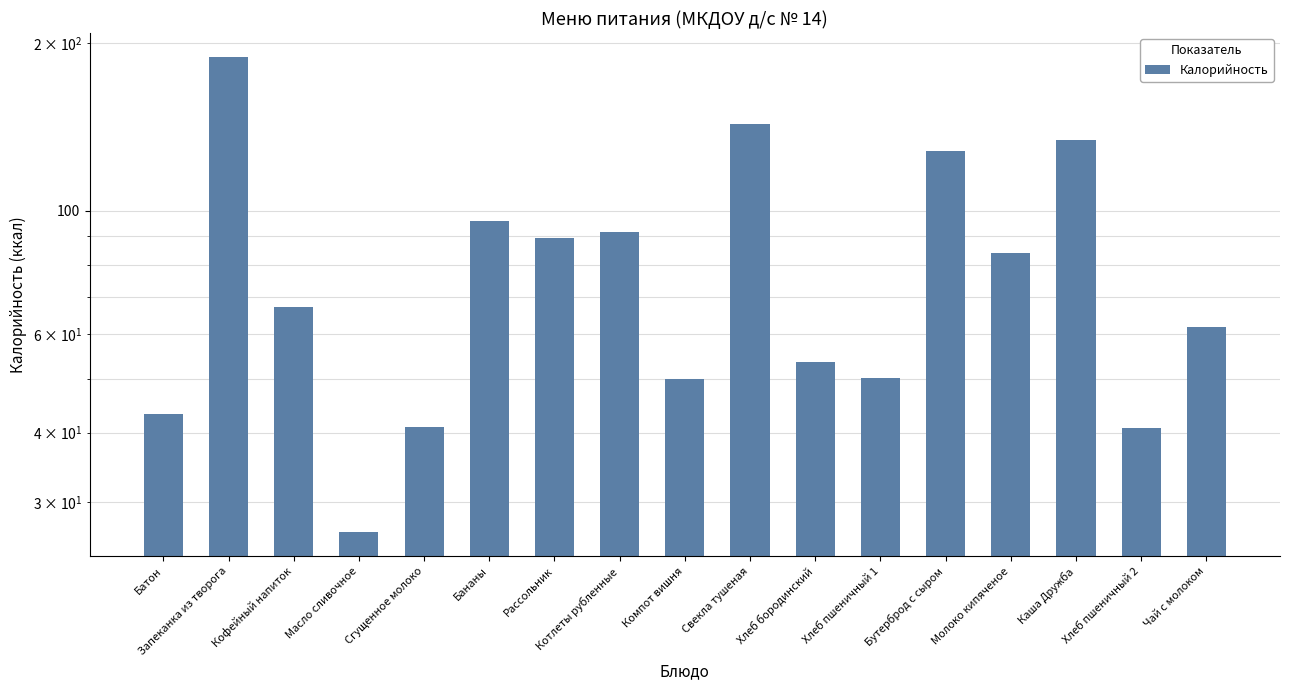

List the labels in order of value, largest first.

Запеканка из творога, Свекла тушеная, Каша Дружба, Бутерброд с сыром, Бананы, Котлеты рубленные, Рассольник, Молоко кипяченое, Кофейный напиток, Чай с молоком, Хлеб бородинский, Хлеб пшеничный 1, Компот вишня, Батон, Сгущенное молоко, Хлеб пшеничный 2, Масло сливочное